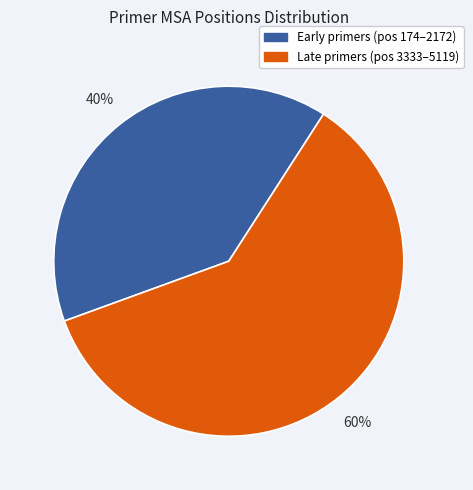

How many segments does this pie chart have?

2